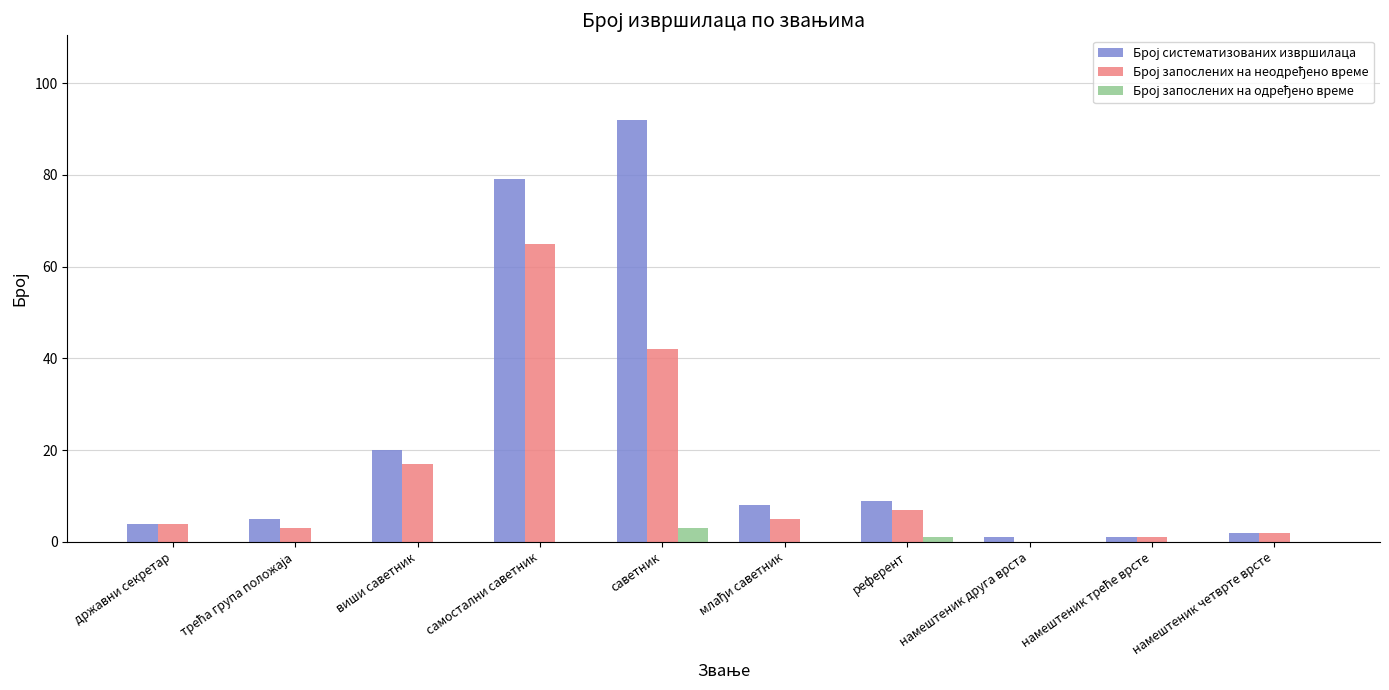

Count the number of categories in the chart.

10